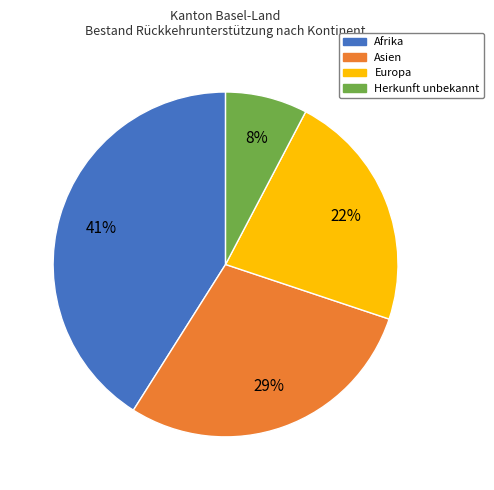

What is the smallest slice in the pie chart?

Herkunft unbekannt